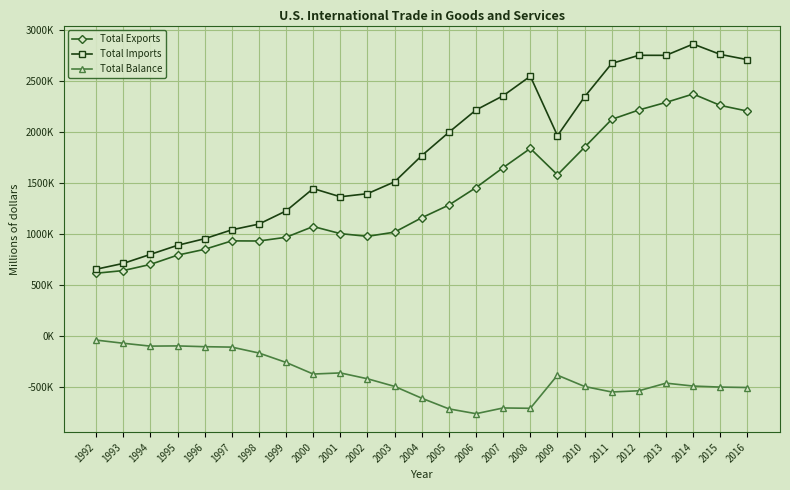

True or false: Total Imports and Total Balance intersect in this chart.

False